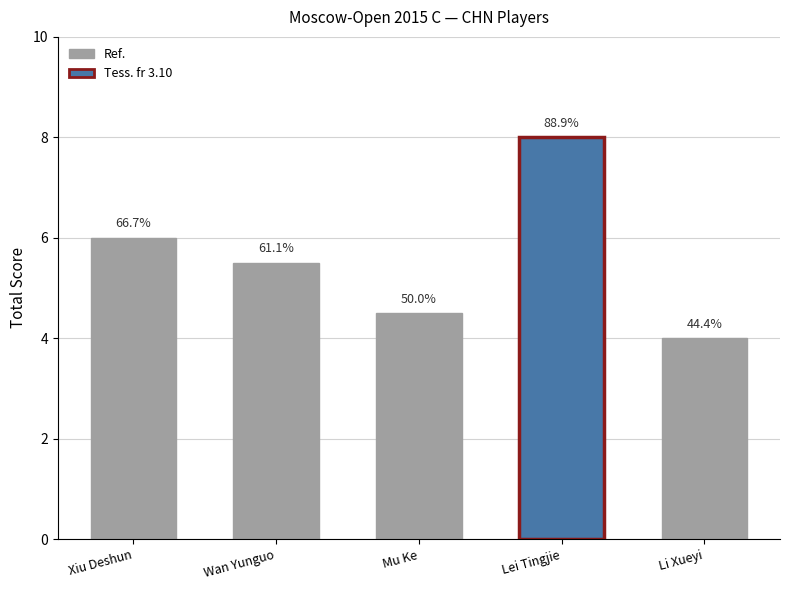

Is it true that the value at Lei Tingjie is 8.0?

True